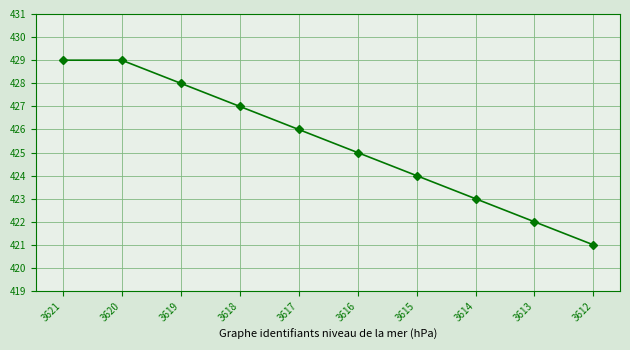

Does the chart have visible grid lines?

Yes